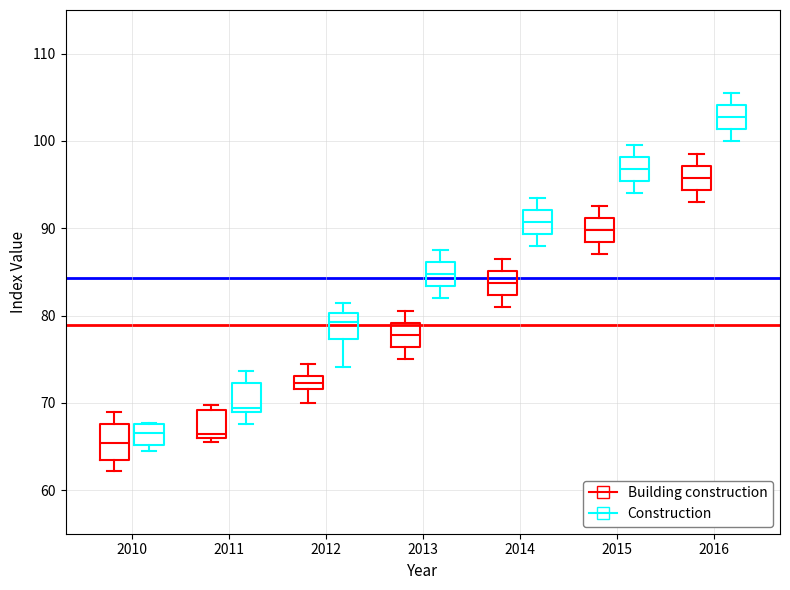

Which box has the lowest median line?

2010 (Building construction)